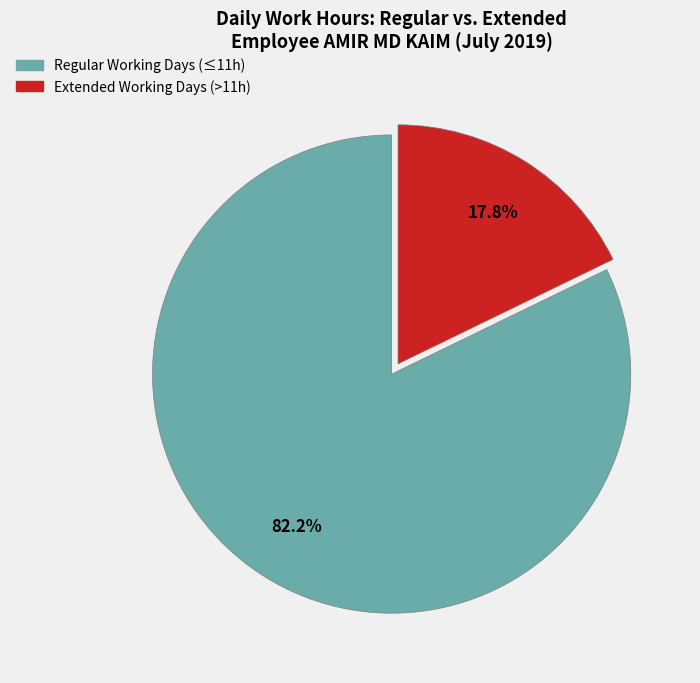

Count the number of slices in the pie.

2